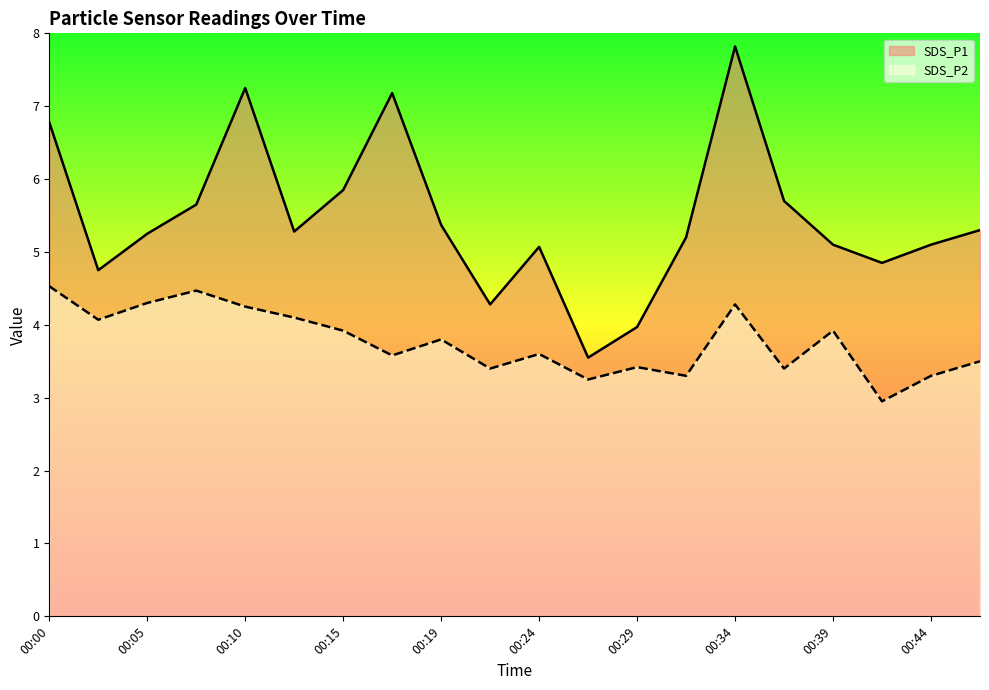

Reading left to right, extract all data points from this chart.

SDS_P1: 6.8	4.8	5.2	5.7	7.2	5.3	5.8	7.2	5.4	4.3	5.1	3.5	4.0	5.2	7.8	5.7	5.1	4.8	5.1	5.3
SDS_P2: 4.5	4.1	4.3	4.5	4.2	4.1	3.9	3.6	3.8	3.4	3.6	3.2	3.4	3.3	4.3	3.4	3.9	3.0	3.3	3.5